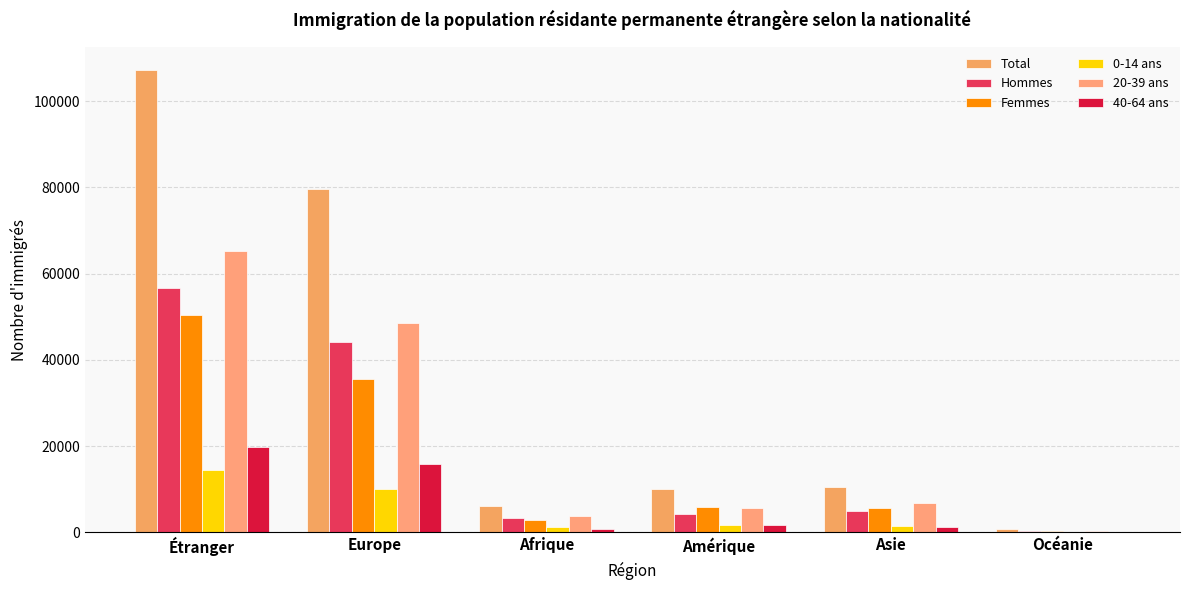

The value of 40-64 ans at Étranger is 6014. True or false?

False